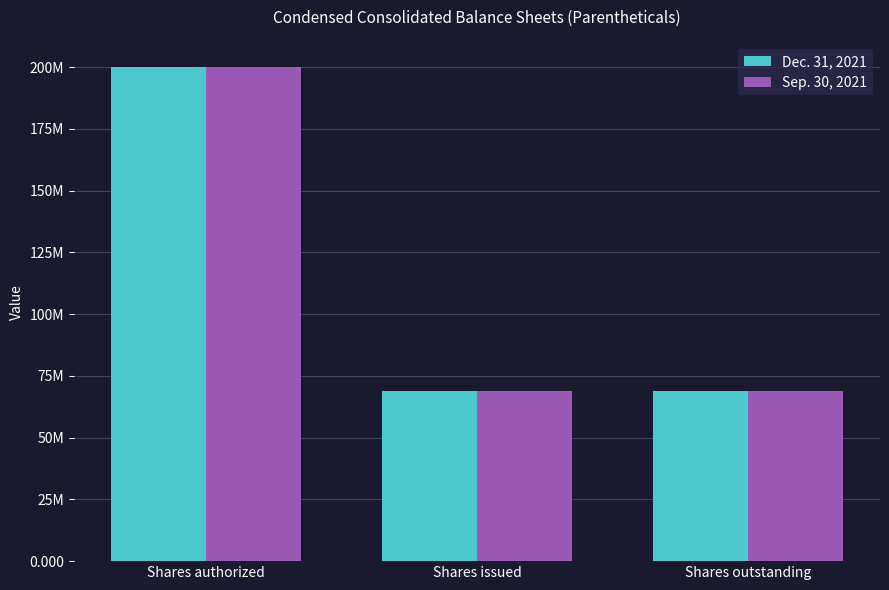

Does the chart contain any negative values?

No